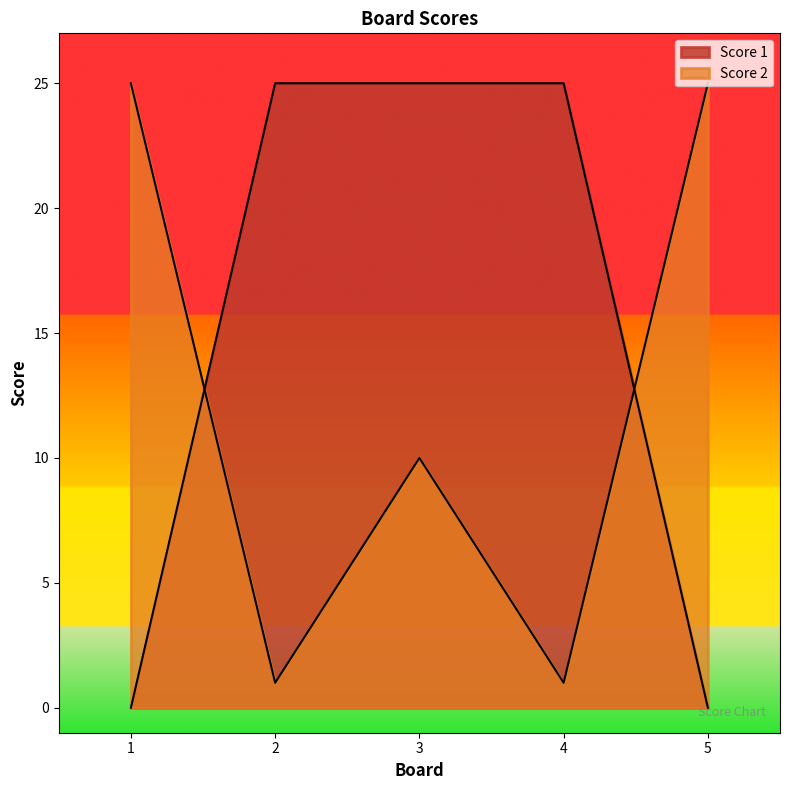

How many times do Score 2 and Score 1 cross each other?

2